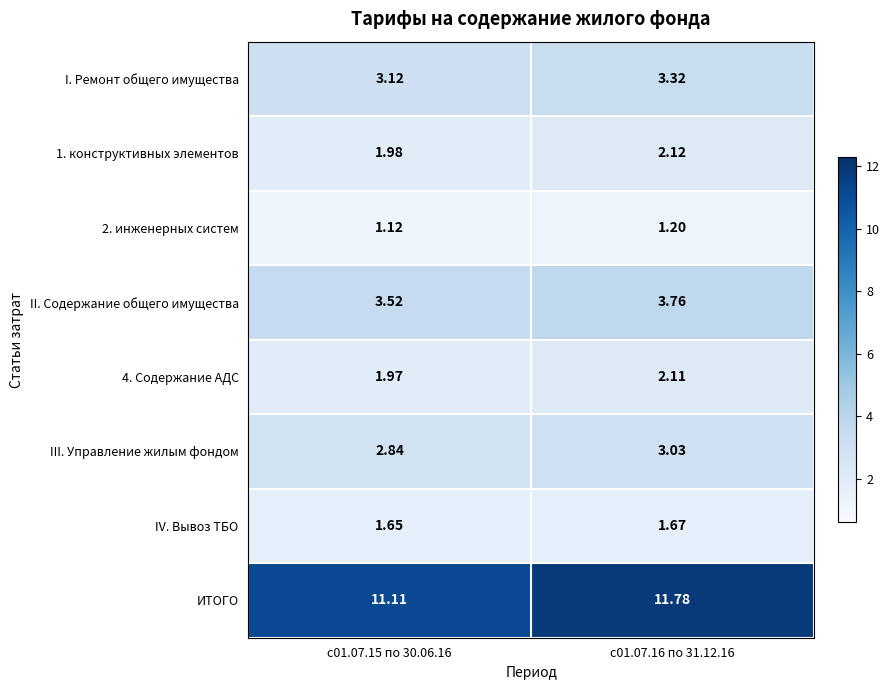

At which category is the sum across all series the highest?

с01.07.16 по 31.12.16